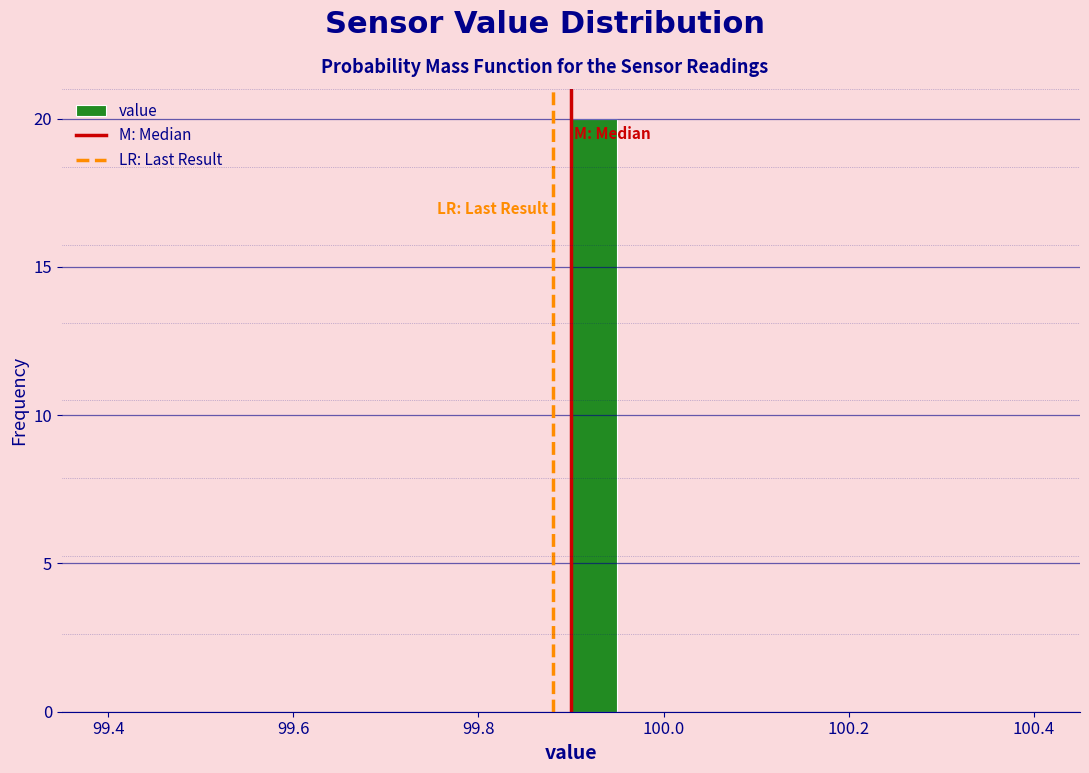

Around what value on the x-axis is the tallest bar? Give the approximate position of its centre, as read against the axis.

99.92